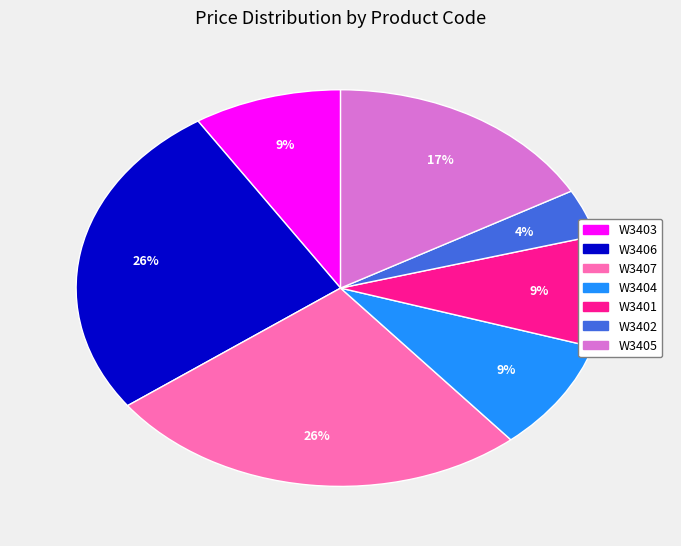

Count the number of slices in the pie.

7